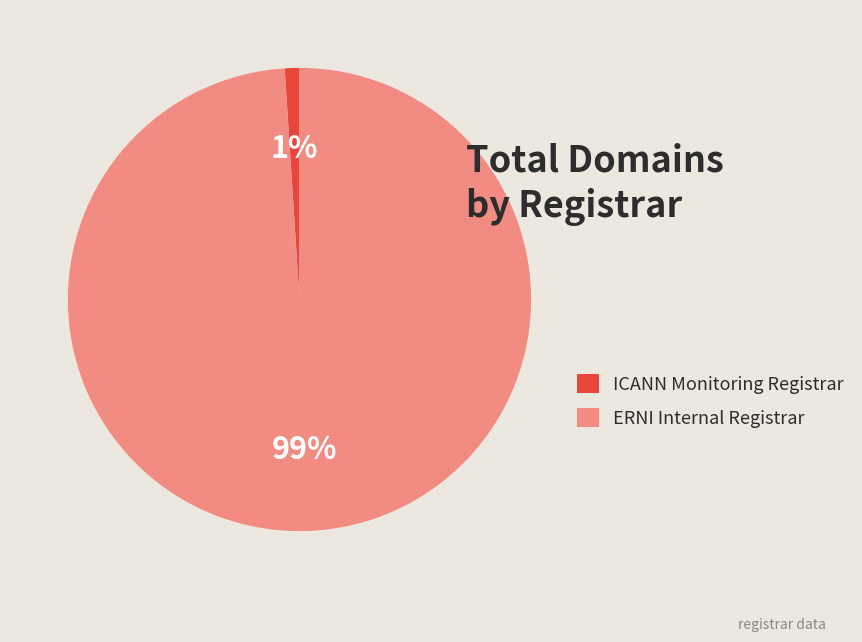

How many slices are in this pie chart?

2